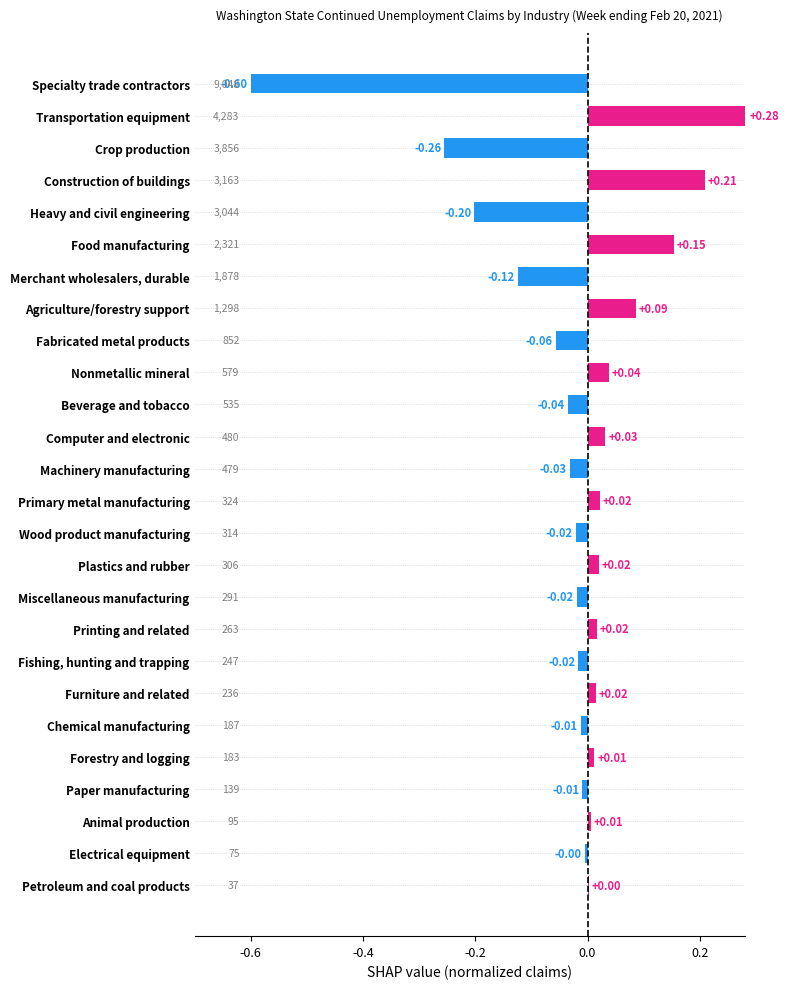

Which has a higher value, Plastics and rubber or Agriculture/forestry support?

Agriculture/forestry support